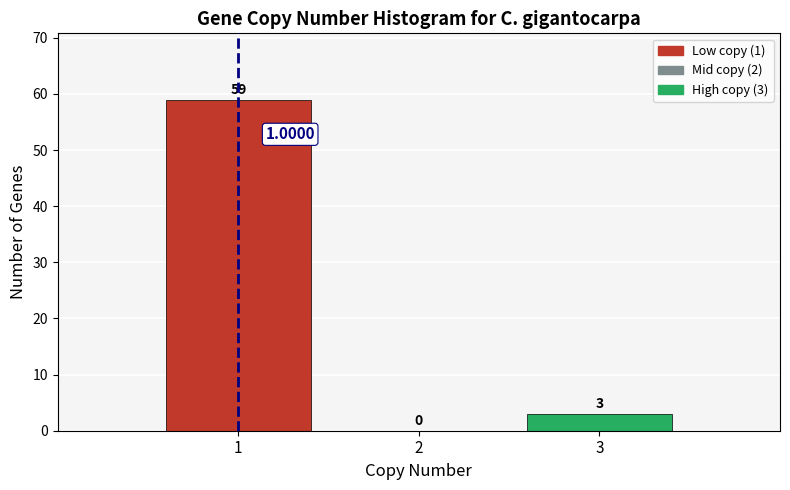

Approximately how many times larger is the value at 1 compared to 3?

19.7